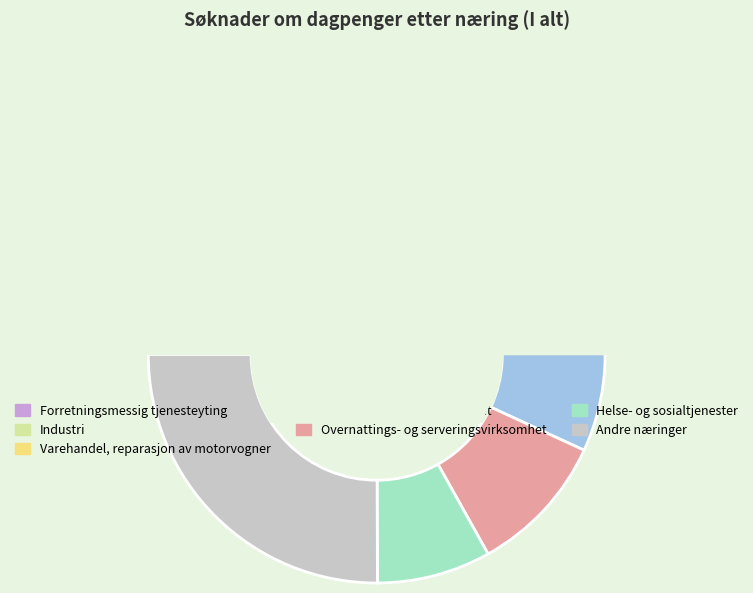

To the nearest percent, what percentage of the pie is Undervisning?

3%